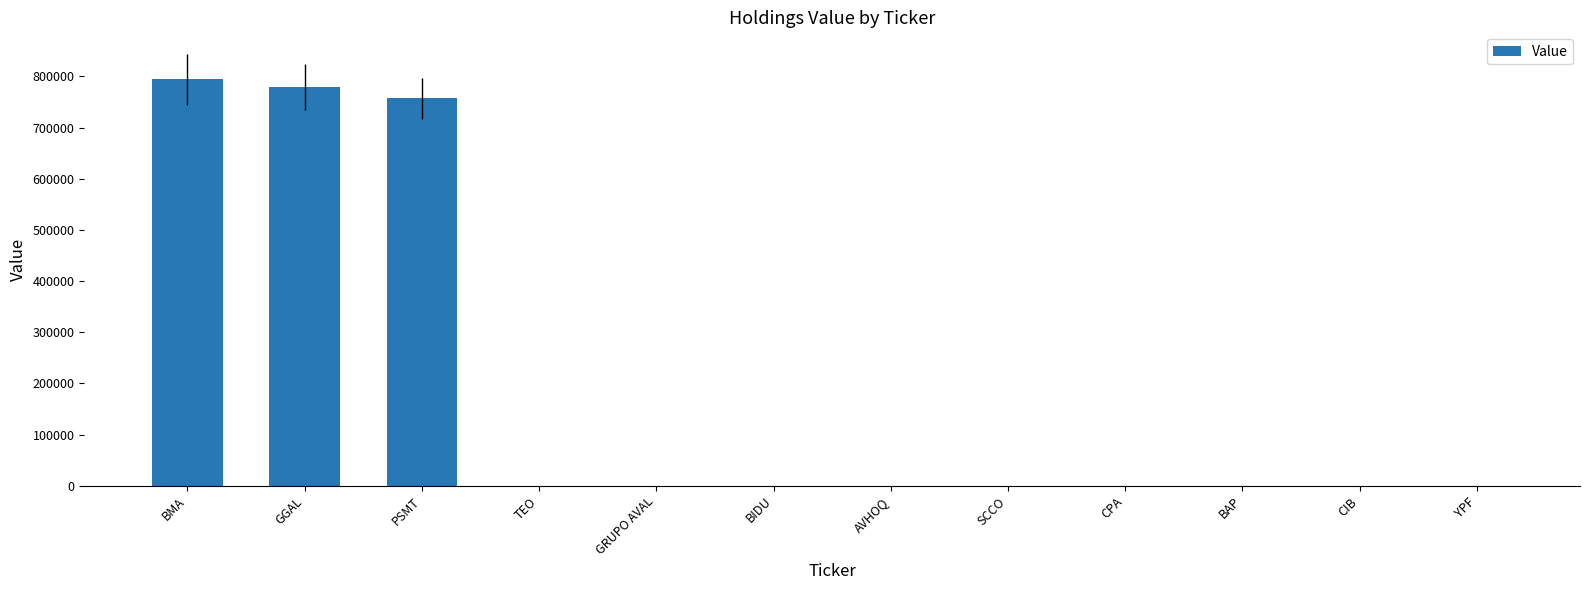

What is the sum of all values?

2331000